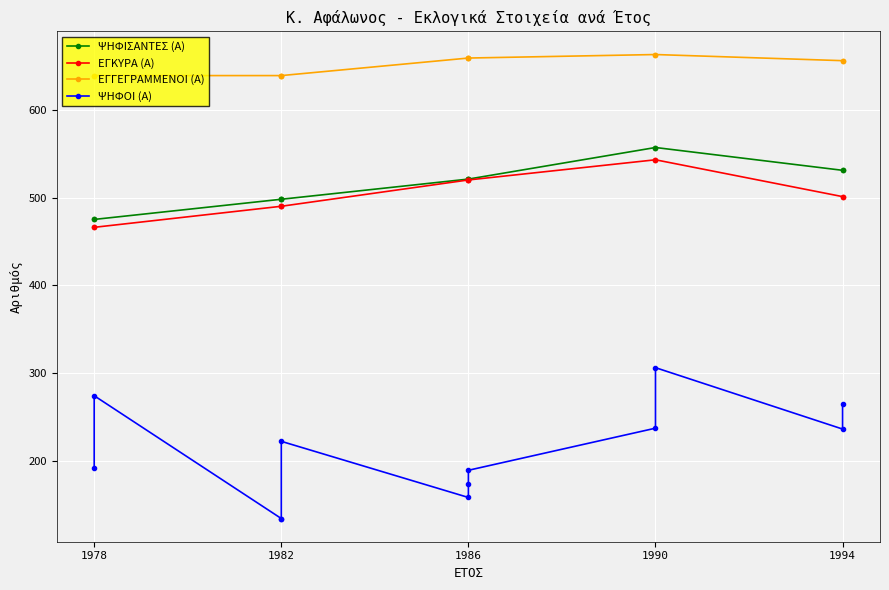

Does the chart display data point markers on the line(s)?

Yes